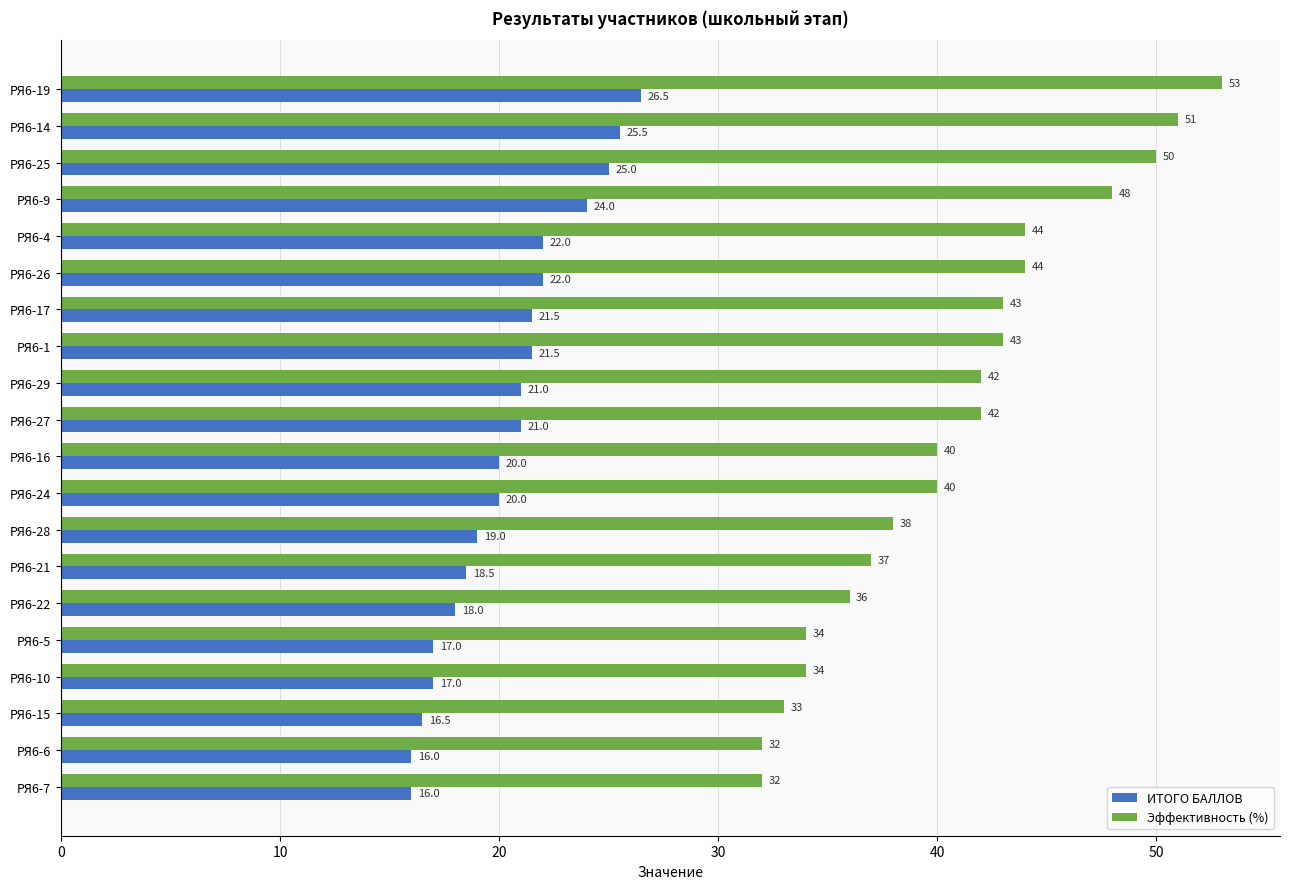

Count the number of categories in the chart.

20